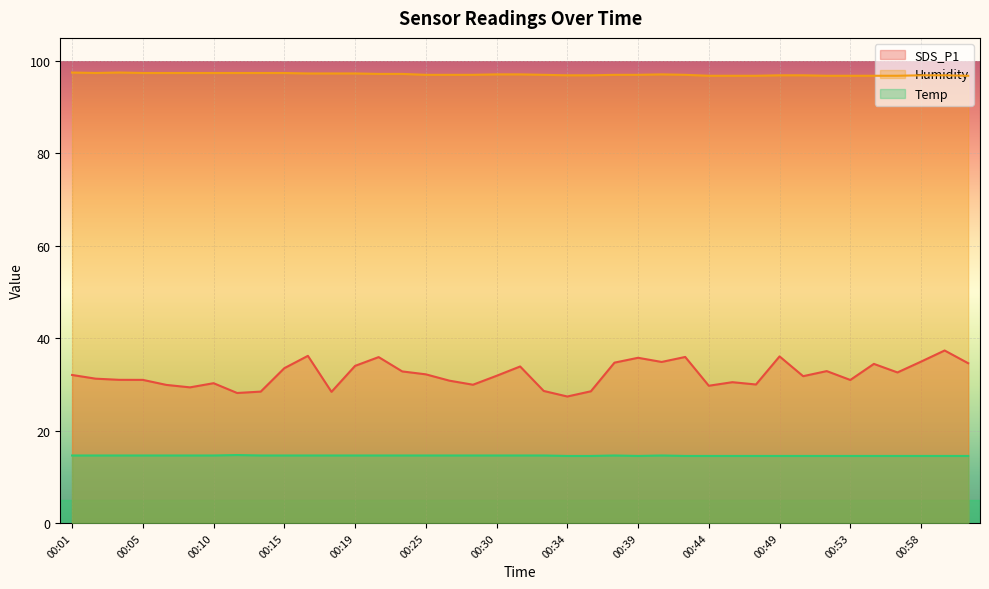

What is the difference between the highest and lowest values at 00:55?

82.3